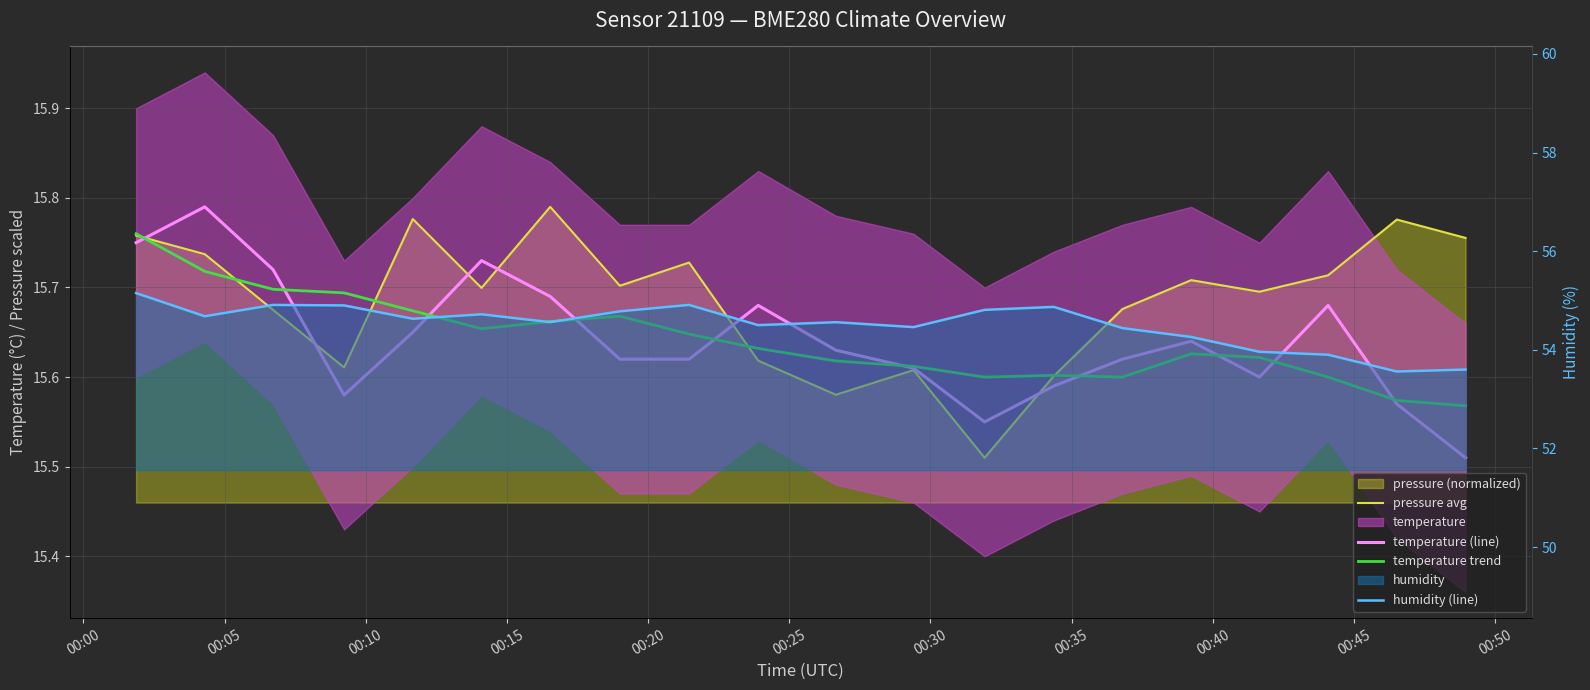

What is the value of the pressure avg point at the 19th from the left?

15.8